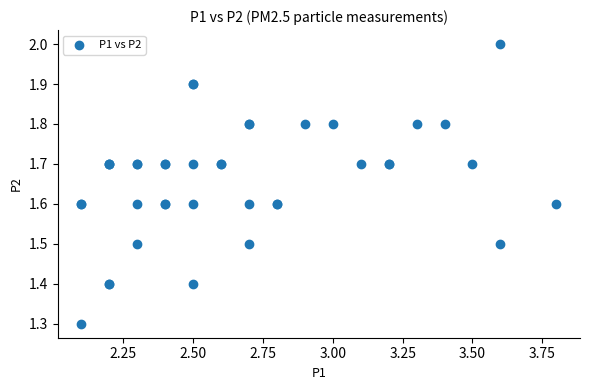

What Y value in the scatter plot is closest to 1?

1.3